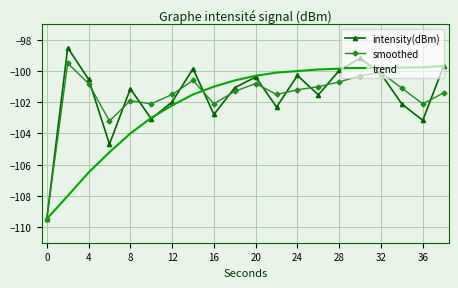

What are all the series names shown in the legend?

intensity(dBm), smoothed, trend